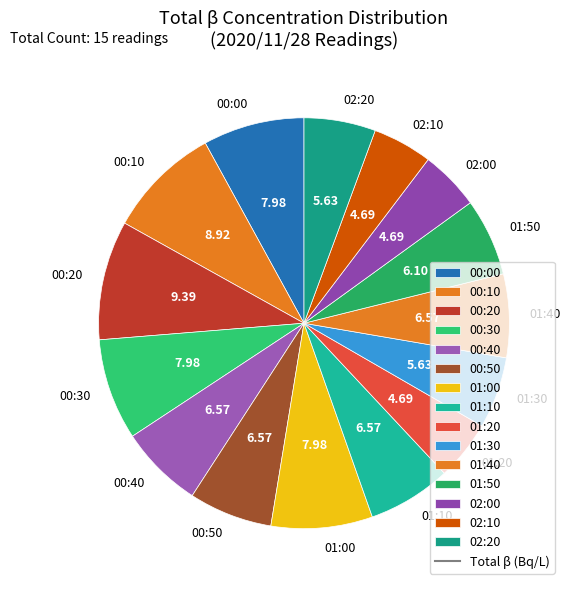

True or false: 02:20 accounts for 6% of the total.

True